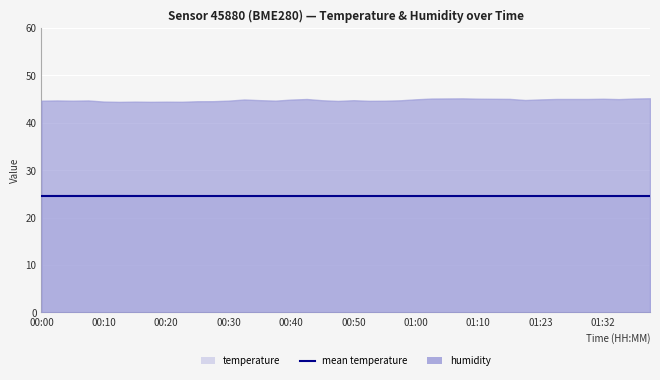

Which series has the widest spread of values?

humidity